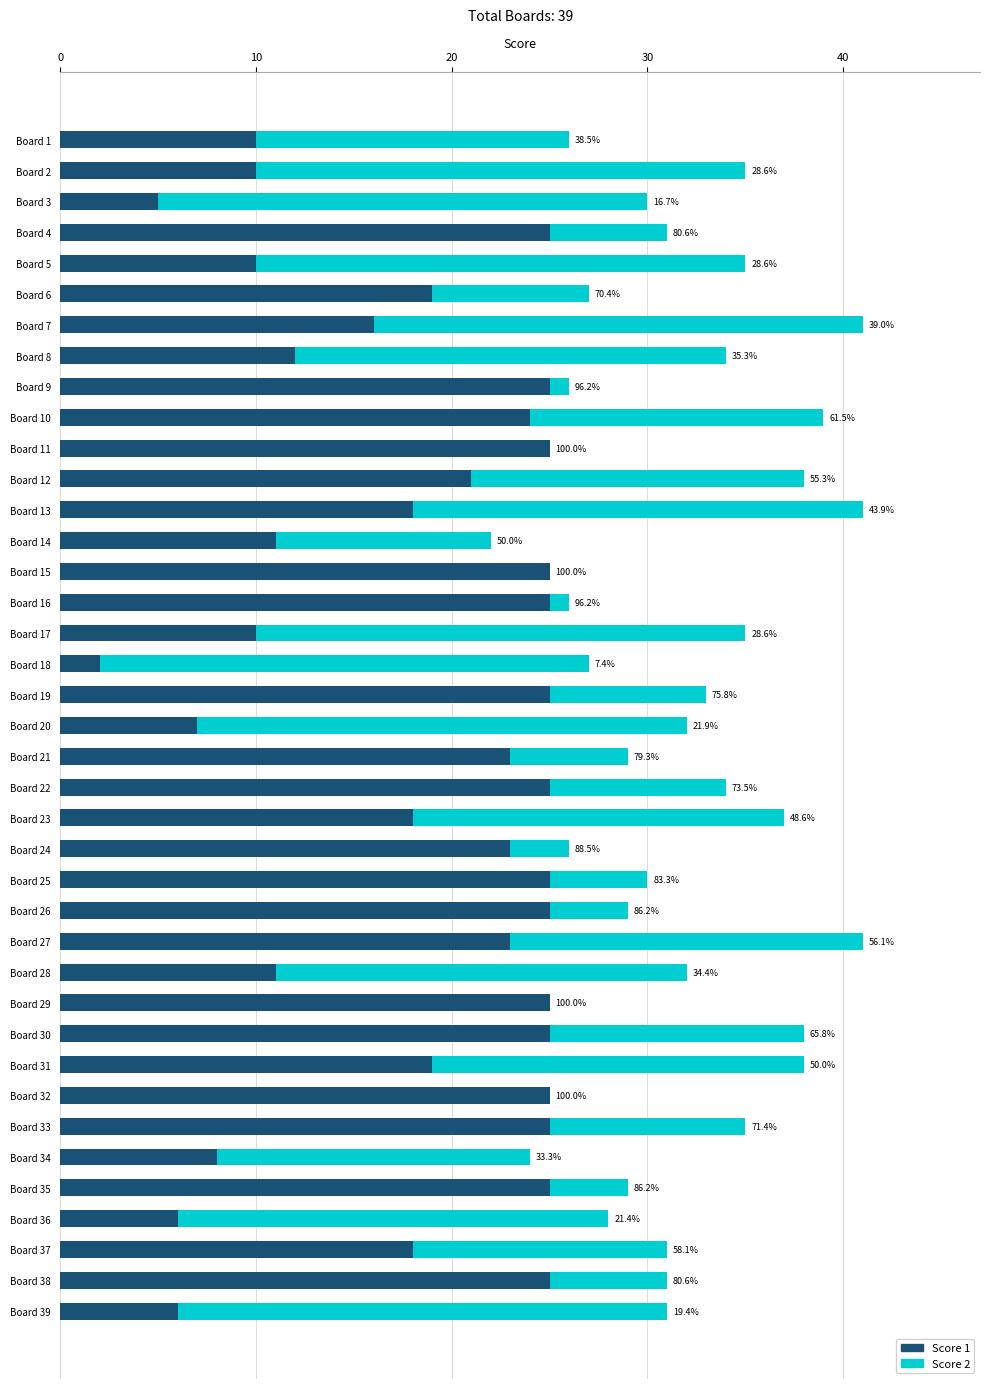

What is the difference between the maximum and minimum values in the Score 1 series?

23